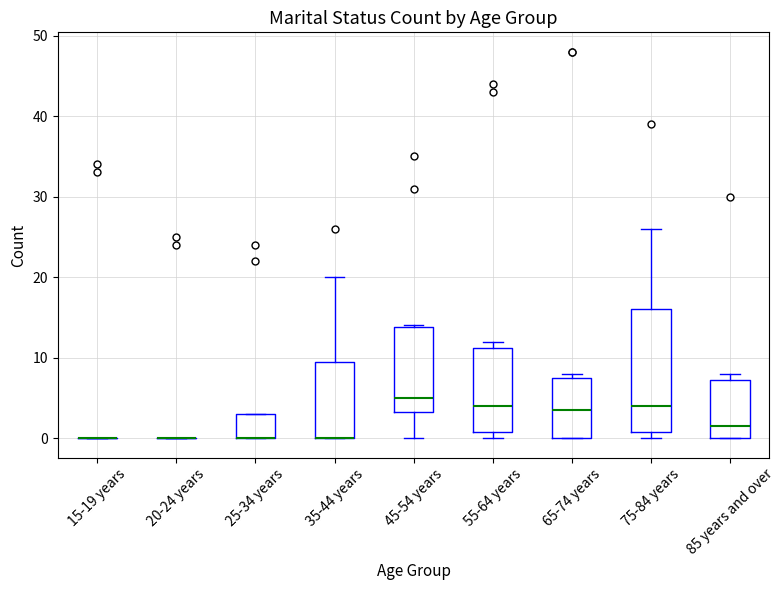

Reading left to right, read every box against the y-axis: the position of its median line, the range the box covers, and the ends of its whiskers. The values are not printed on the chart, so give them approximately, as read against the axis.

15-19 years: box collapsed to a line at 0, whiskers 0 to 0
20-24 years: box collapsed to a line at 0, whiskers 0 to 0
25-34 years: median 0 (drawn on the box's lower edge), box 0 to 3, whiskers 0 to 3
35-44 years: median 0 (drawn on the box's lower edge), box 0 to 10, whiskers 0 to 20
45-54 years: median 5, box 3 to 14, whiskers 0 to 14
55-64 years: median 4, box 1 to 11, whiskers 0 to 12
65-74 years: median 4, box 0 to 8, whiskers 0 to 8 (just above the box's upper edge)
75-84 years: median 4, box 1 to 16, whiskers 0 to 26
85 years and over: median 2, box 0 to 7, whiskers 0 to 8